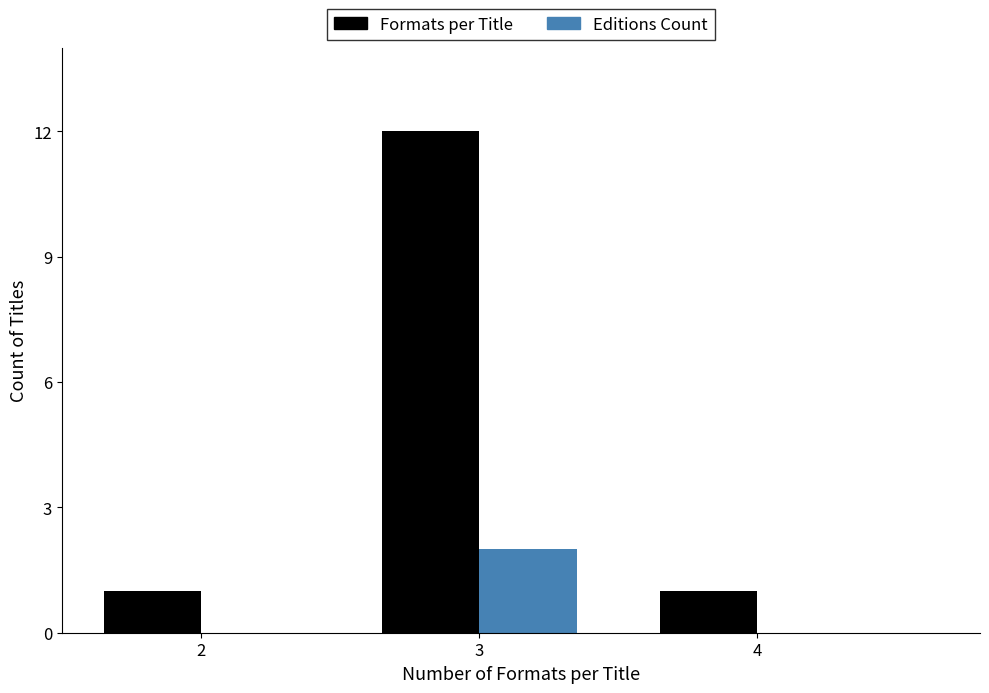

Reading right to left, list all the values displayed in this chart.

Formats per Title: 4=1	3=12	2=1
Editions Count: 4=0	3=2	2=0